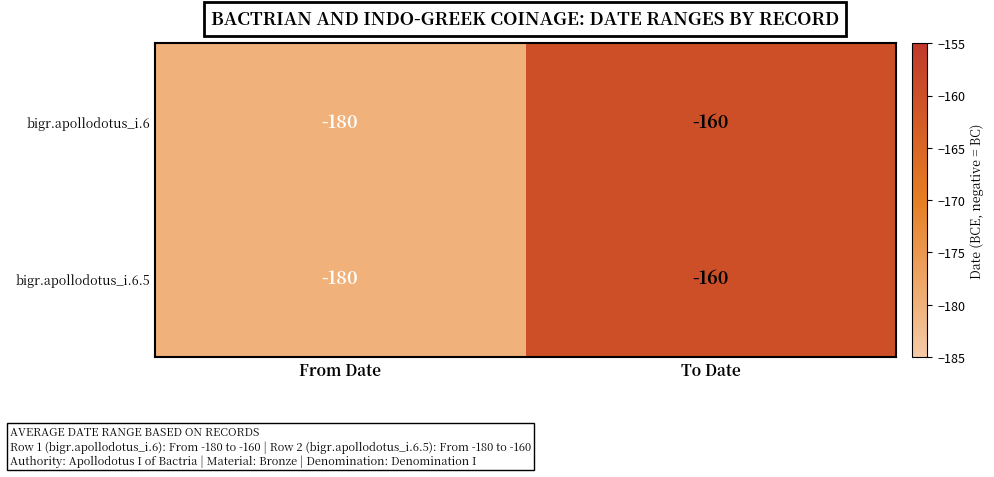

Is it true that bigr.apollodotus_i.6 equals -160 at To Date?

True